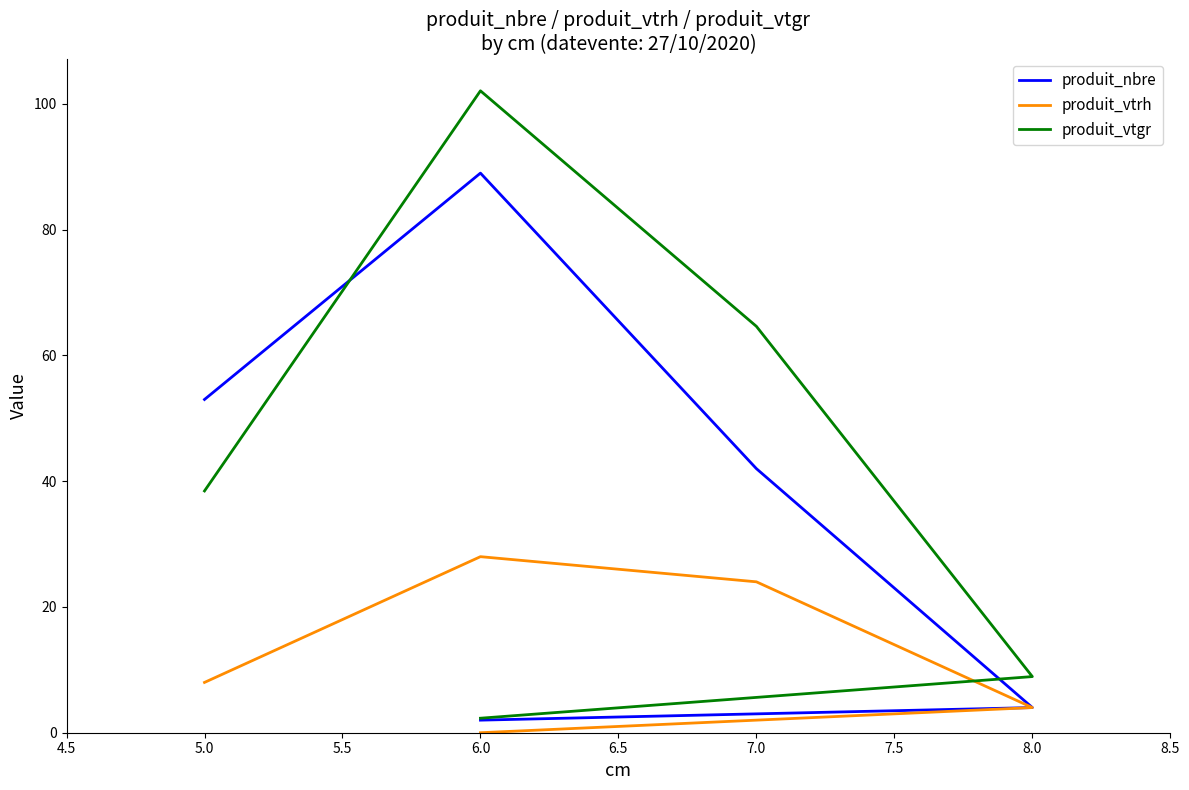

True or false: produit_vtgr has more than 2 interior local peaks.

False